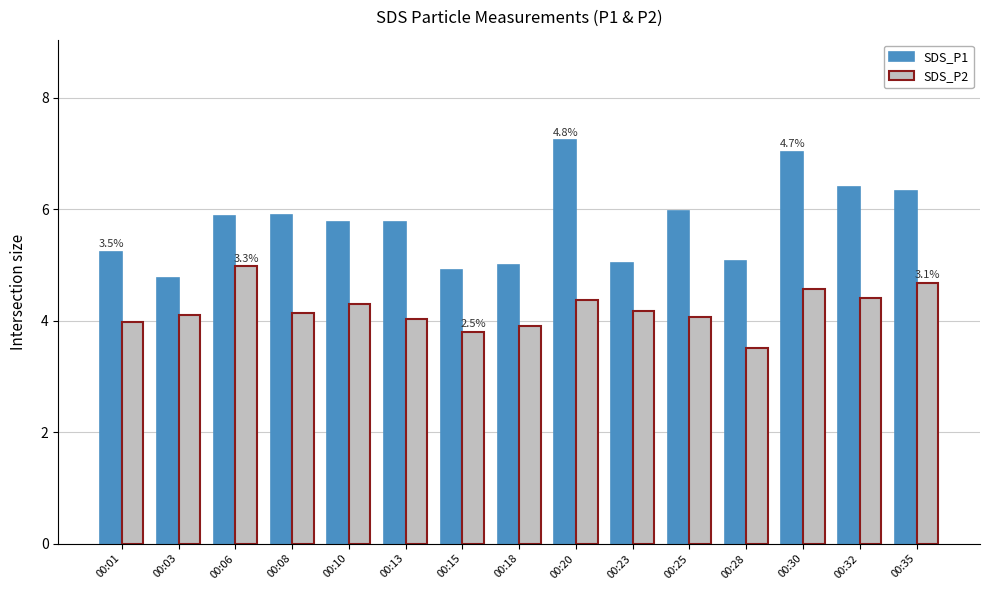

Which series has the largest total across all categories?

SDS_P1